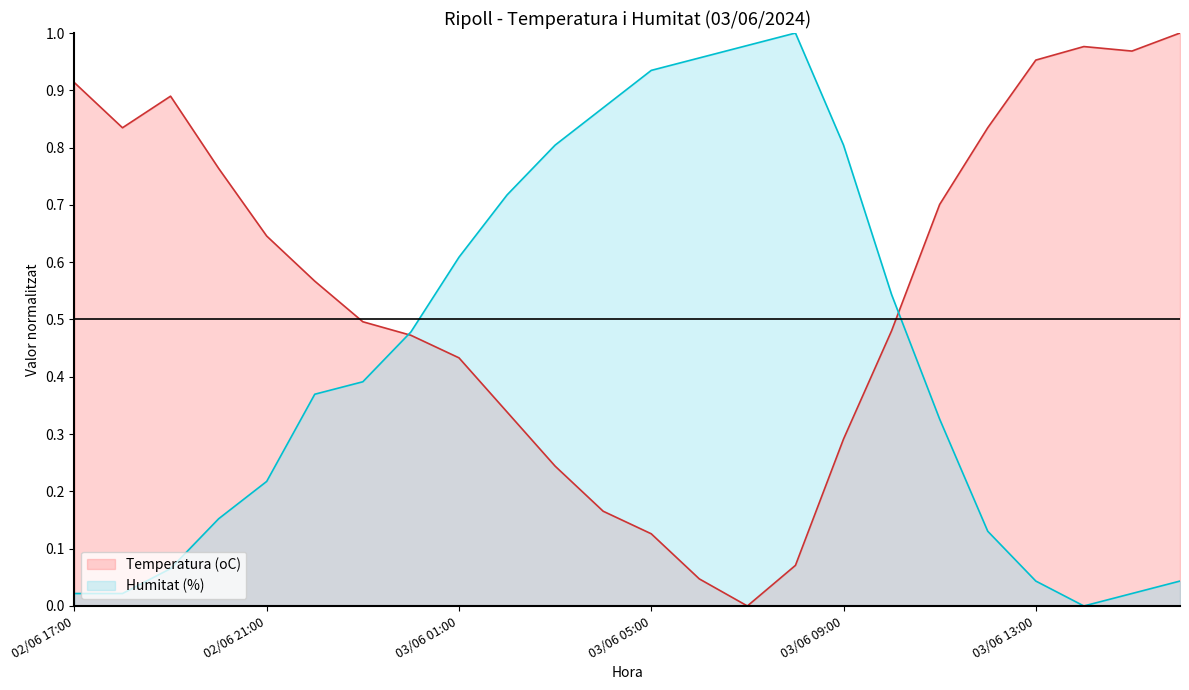

Count the number of categories in the chart.

24